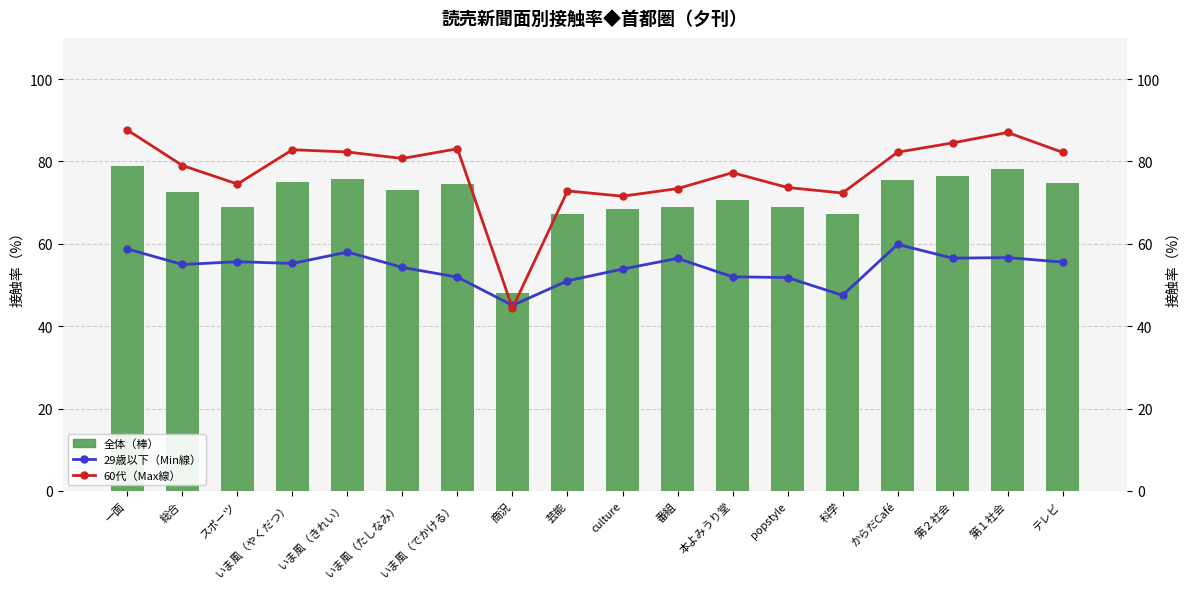

Count the number of categories in the chart.

18